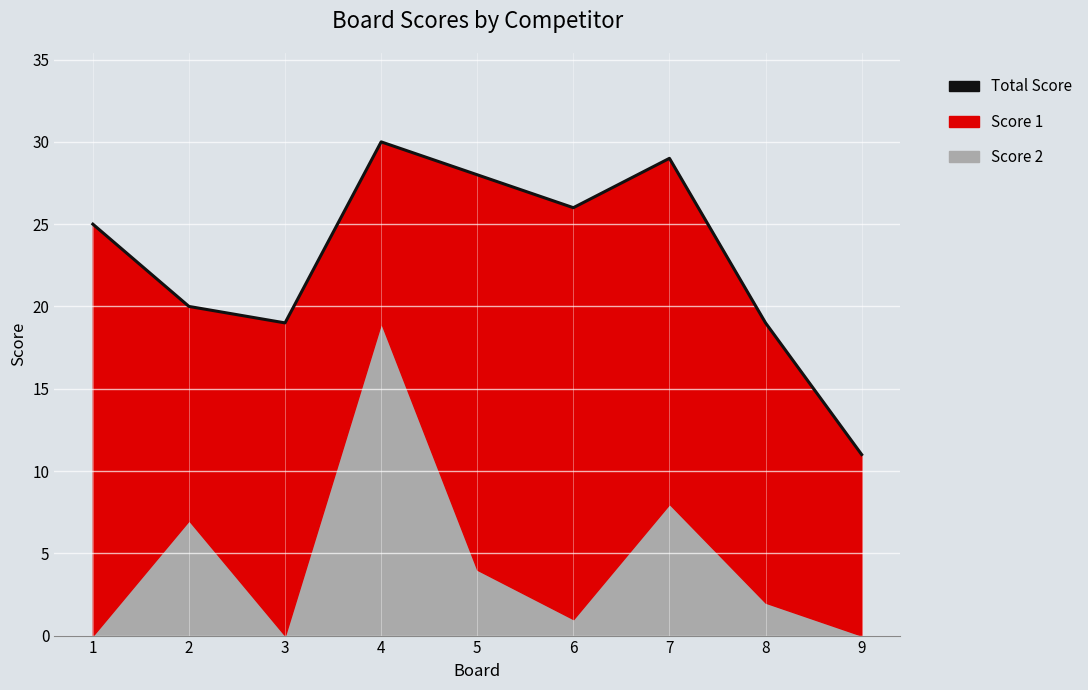

What is the value of the 3rd point from the left?

19